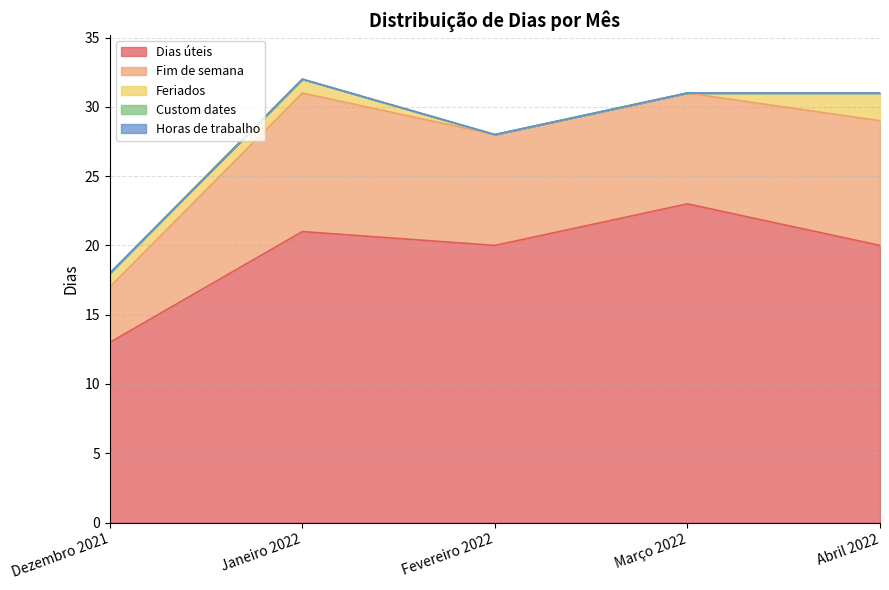

What position from the right is Março 2022?

2